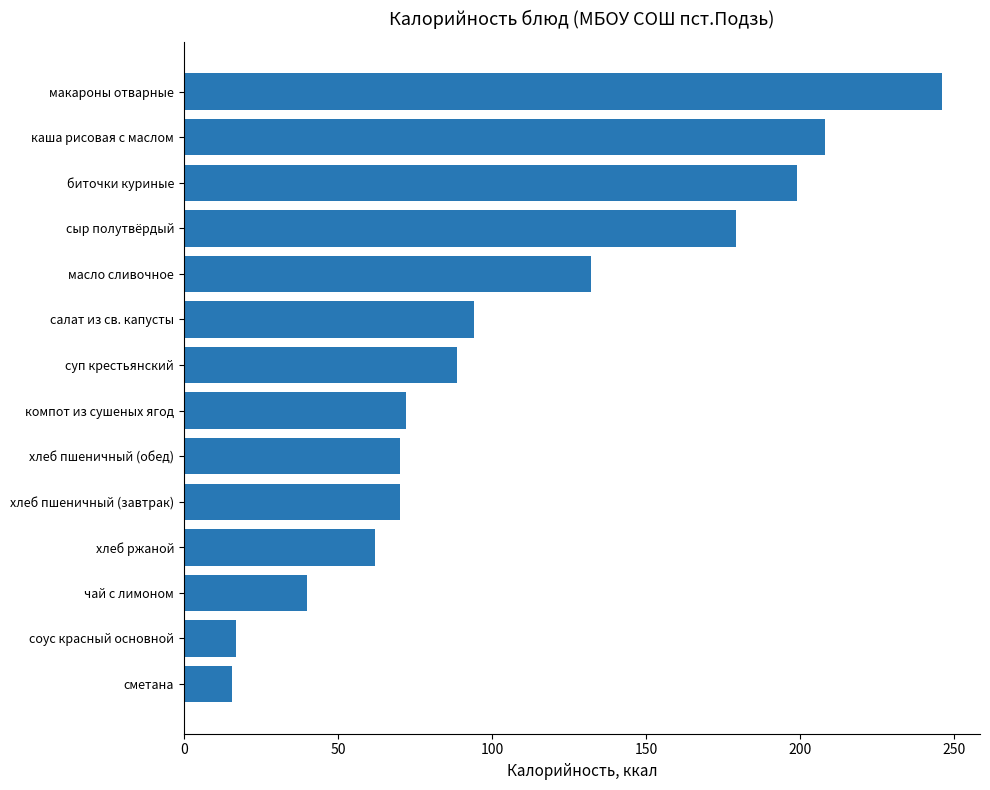

What is the change in value from соус красный основной to сыр полутвёрдый?

+162.1